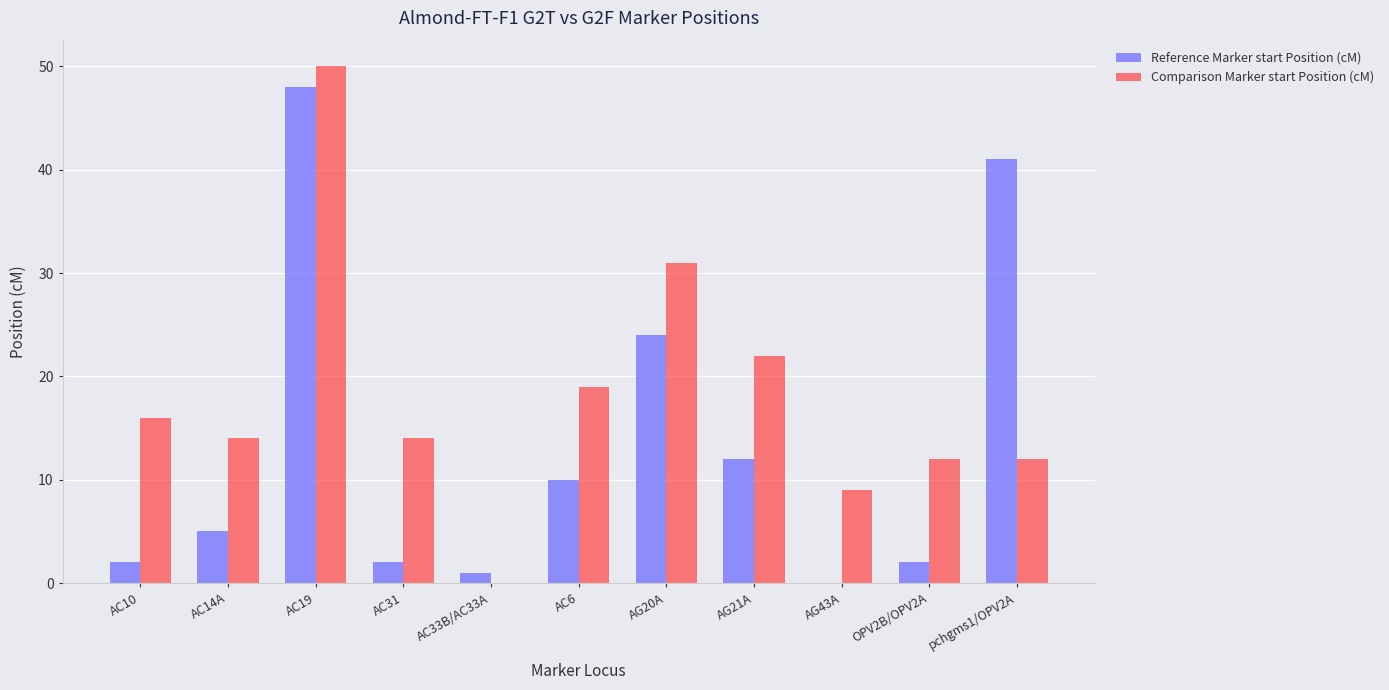

At which label does Comparison Marker start Position (cM) reach its peak?

AC19